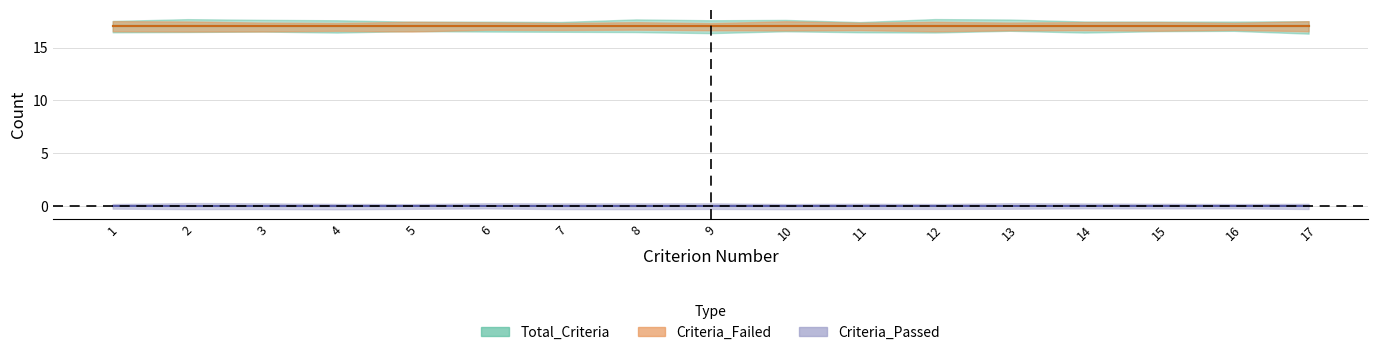

Between 2 and 15, which series saw the biggest shift?

Total_Criteria